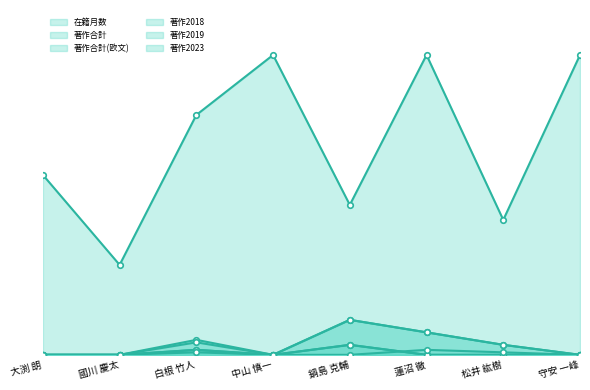

How many positive values does the 著作2019 series have?

2